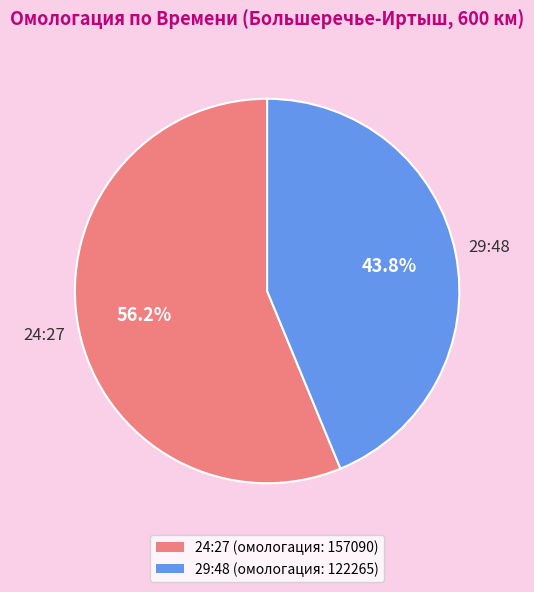

Which slice is the largest?

24:27